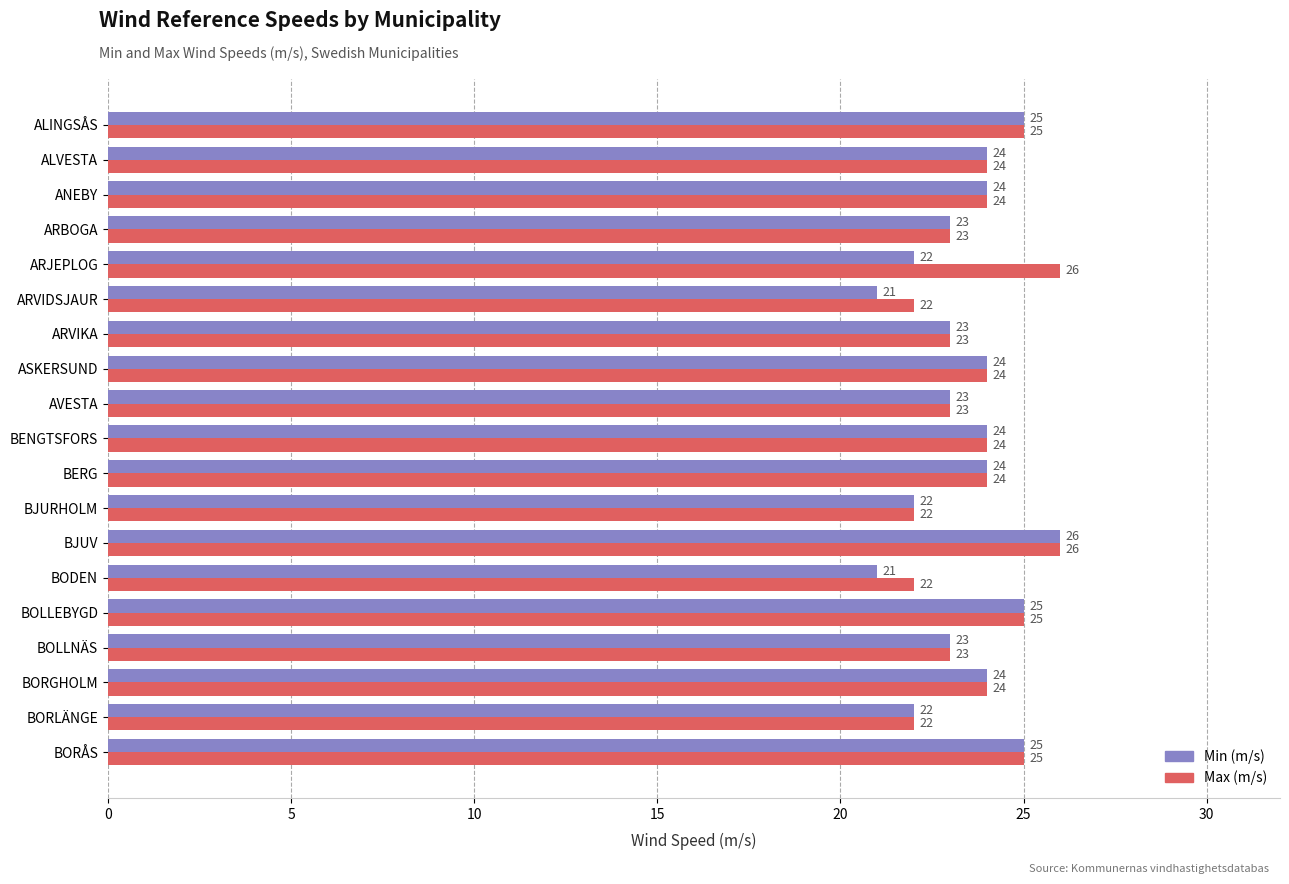

What is the minimum value shown in the chart?

21